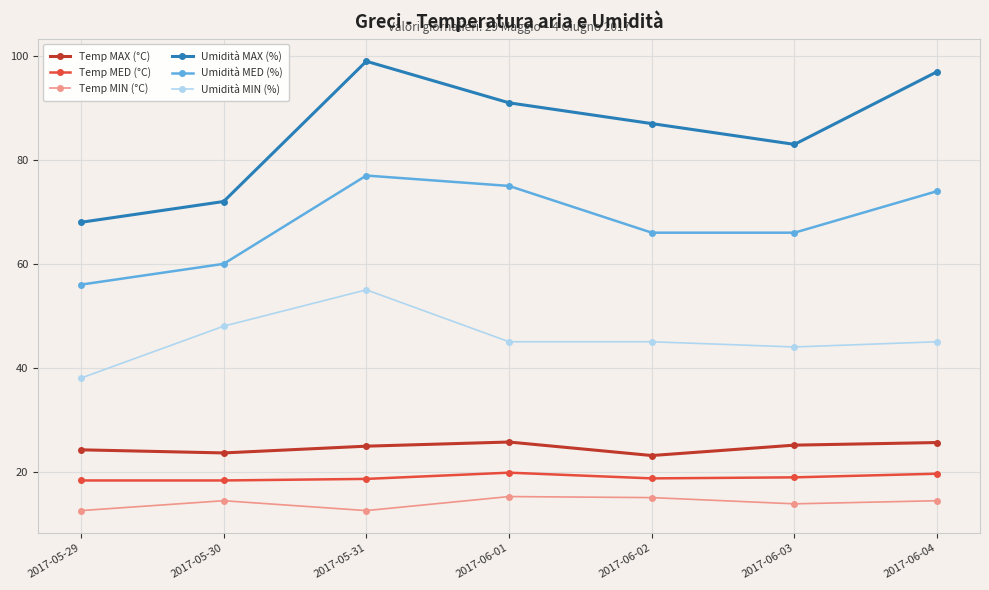

What is the total value across all series at 2017-05-29?

217.0